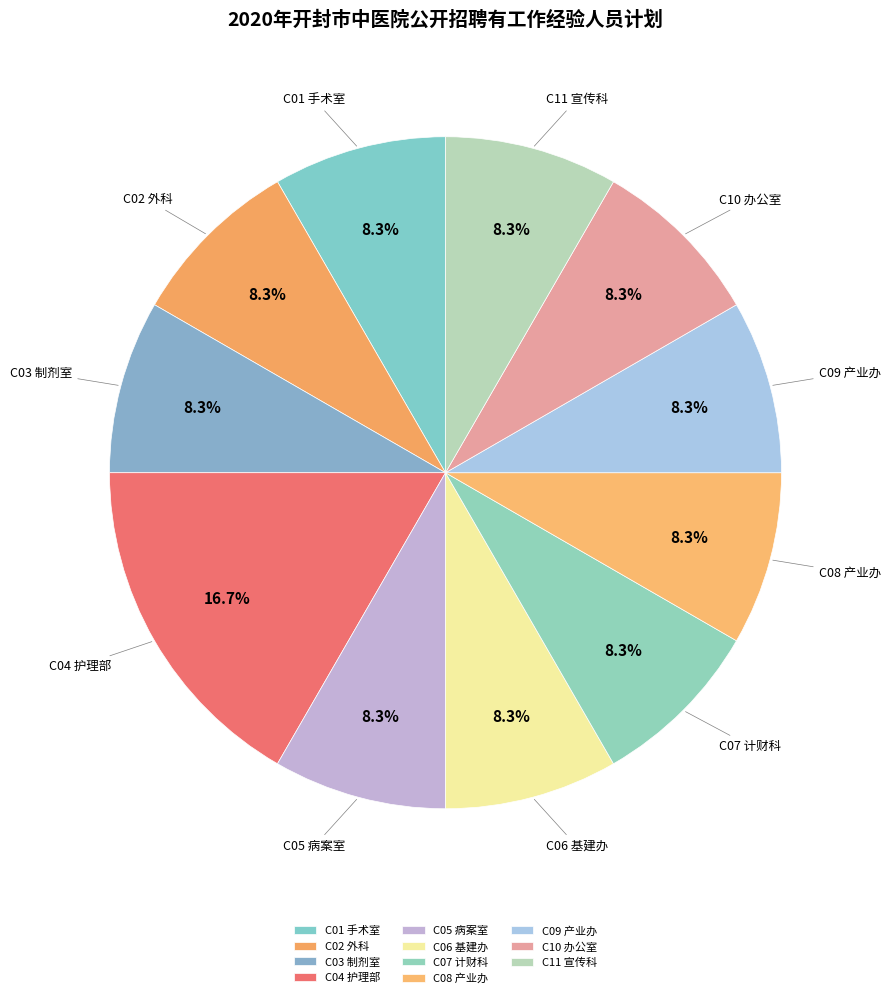

Which slice is the largest?

C04 护理部